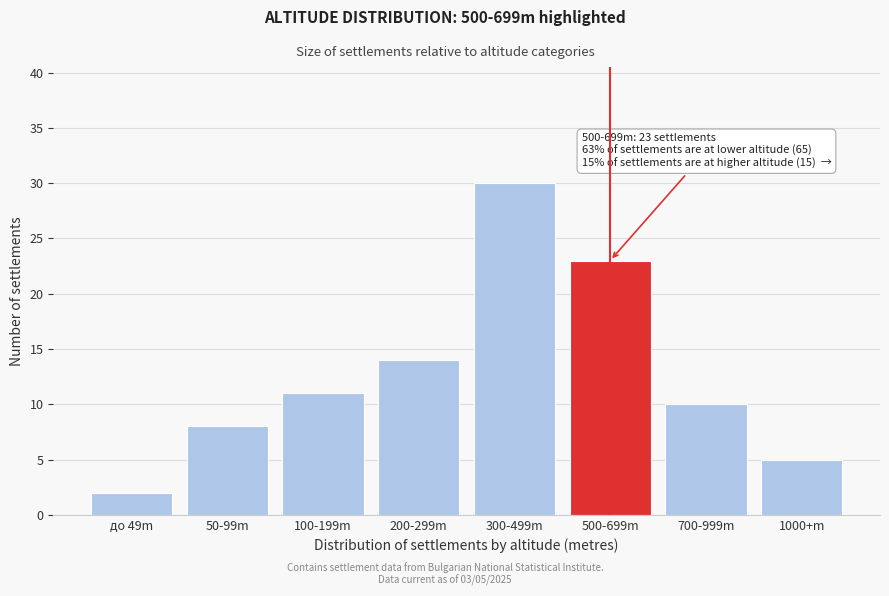

Reading right to left, extract all data points from this chart.

5	10	23	30	14	11	8	2